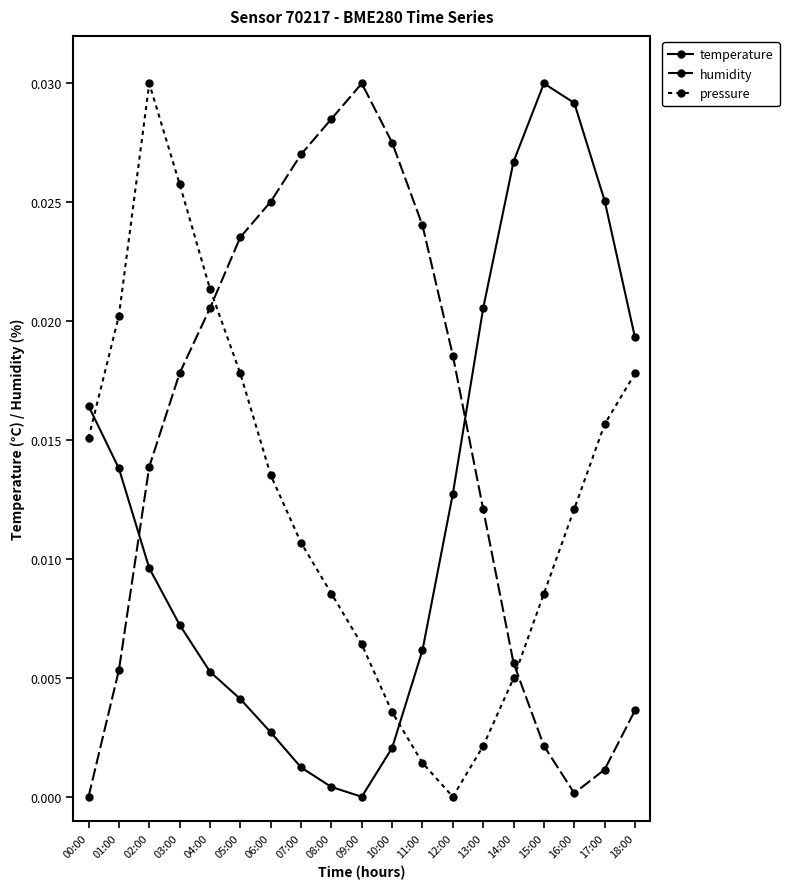

How many lines are shown in the chart?

3